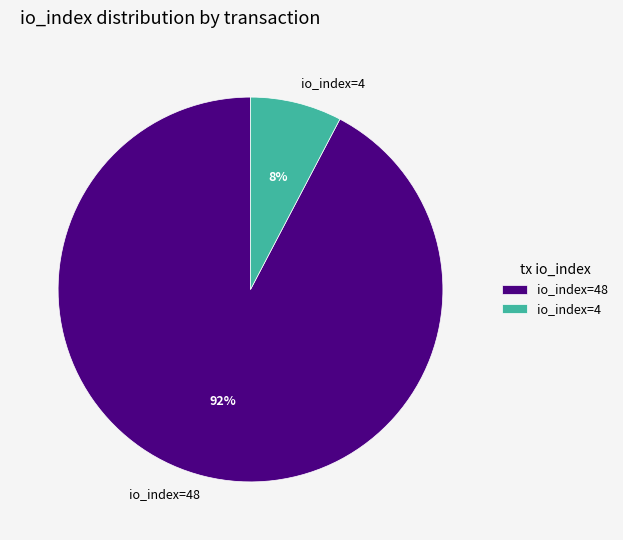

Between io_index=4 and io_index=48, which is larger?

io_index=48